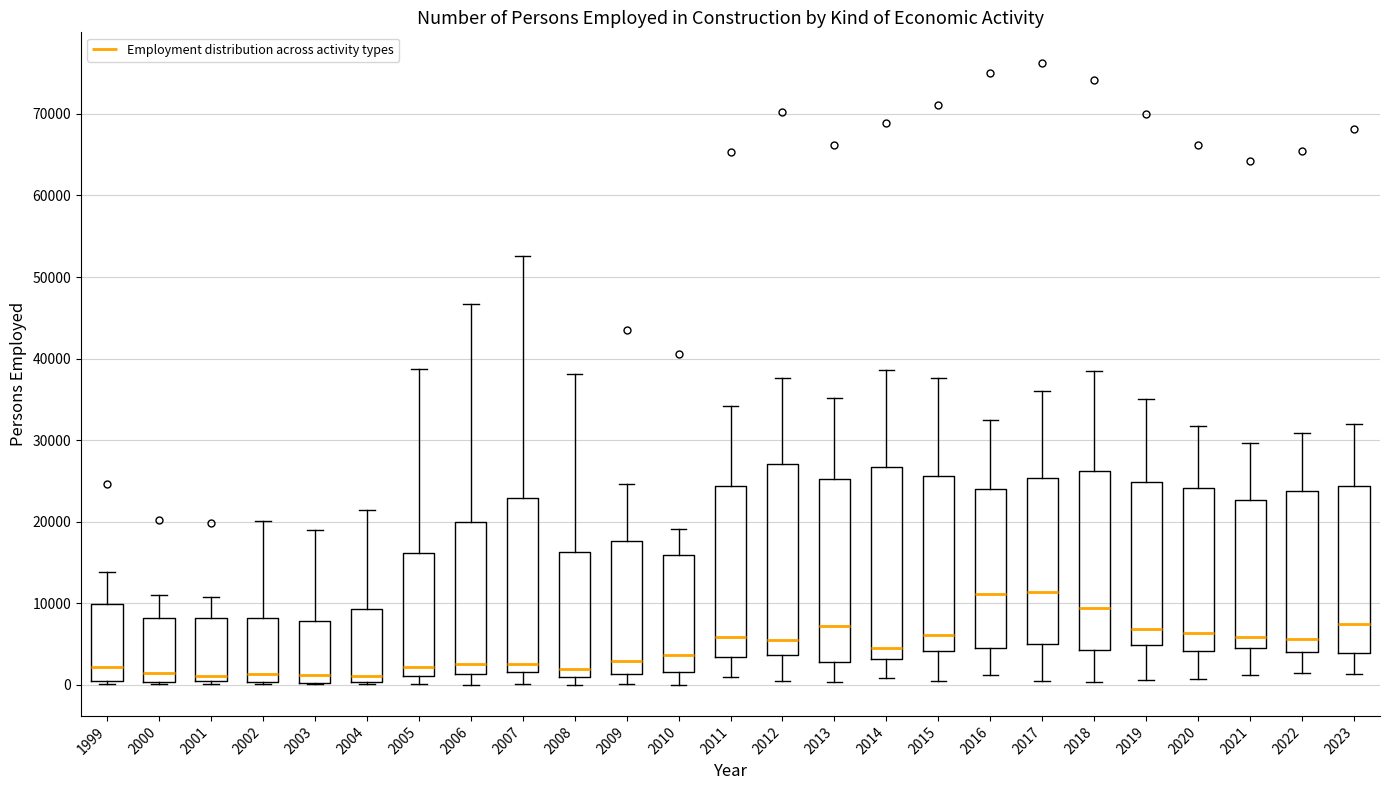

Reading left to right, read every box against the y-axis: the position of its median line, the range the box covers, and the ends of its whiskers. The values are not printed on the chart, so give them approximately, as read against the axis.

1999: median 2000, box 1000 to 10000, whiskers 0 to 14000
2000: median 1000, box 0 to 8000, whiskers 0 to 11000
2001: median 1000, box 0 to 8000, whiskers 0 (just below the box's lower edge) to 11000
2002: median 1000, box 0 to 8000, whiskers 0 to 20000
2003: median 1000, box 0 to 8000, whiskers 0 to 19000
2004: median 1000, box 0 to 9000, whiskers 0 (just below the box's lower edge) to 21000
2005: median 2000, box 1000 to 16000, whiskers 0 to 39000
2006: median 3000, box 1000 to 20000, whiskers 0 to 47000
2007: median 3000, box 2000 to 23000, whiskers 0 to 53000
2008: median 2000, box 1000 to 16000, whiskers 0 to 38000
2009: median 3000, box 1000 to 18000, whiskers 0 to 25000
2010: median 4000, box 2000 to 16000, whiskers 0 to 19000
2011: median 6000, box 3000 to 24000, whiskers 1000 to 34000
2012: median 6000, box 4000 to 27000, whiskers 1000 to 38000
2013: median 7000, box 3000 to 25000, whiskers 0 to 35000
2014: median 5000, box 3000 to 27000, whiskers 1000 to 39000
2015: median 6000, box 4000 to 26000, whiskers 0 to 38000
2016: median 11000, box 5000 to 24000, whiskers 1000 to 33000
2017: median 11000, box 5000 to 25000, whiskers 1000 to 36000
2018: median 9000, box 4000 to 26000, whiskers 0 to 38000
2019: median 7000, box 5000 to 25000, whiskers 1000 to 35000
2020: median 6000, box 4000 to 24000, whiskers 1000 to 32000
2021: median 6000, box 5000 to 23000, whiskers 1000 to 30000
2022: median 6000, box 4000 to 24000, whiskers 2000 to 31000
2023: median 7000, box 4000 to 24000, whiskers 1000 to 32000